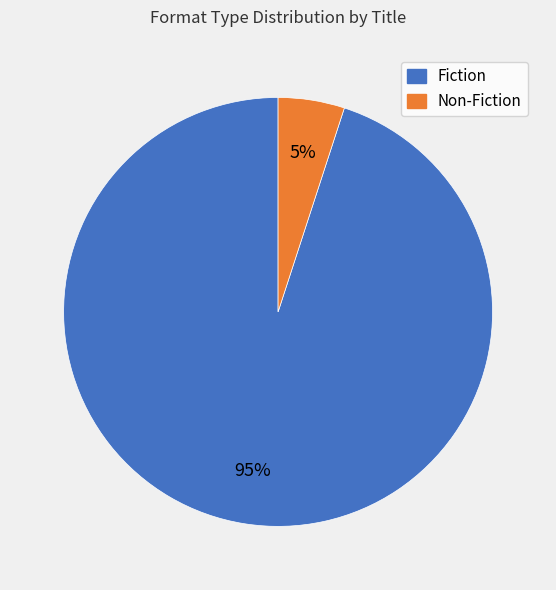

To the nearest percent, what is the average slice percentage?

50%